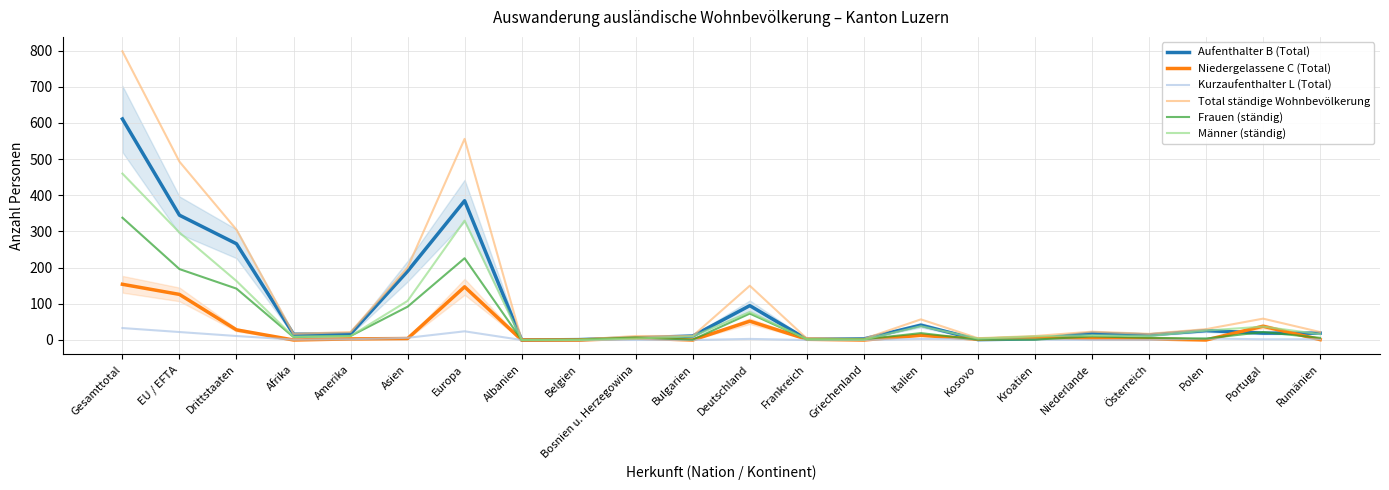

Read the Aufenthalter B (Total) value at Bosnien u. Herzegowina.

6